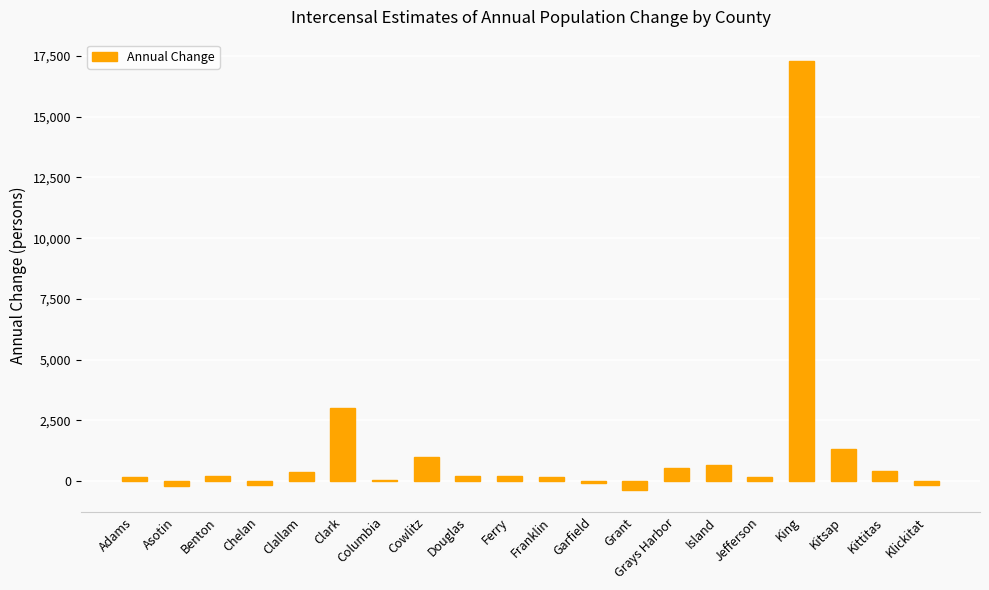

Approximately how many times larger is the value at Douglas compared to Island?

0.3